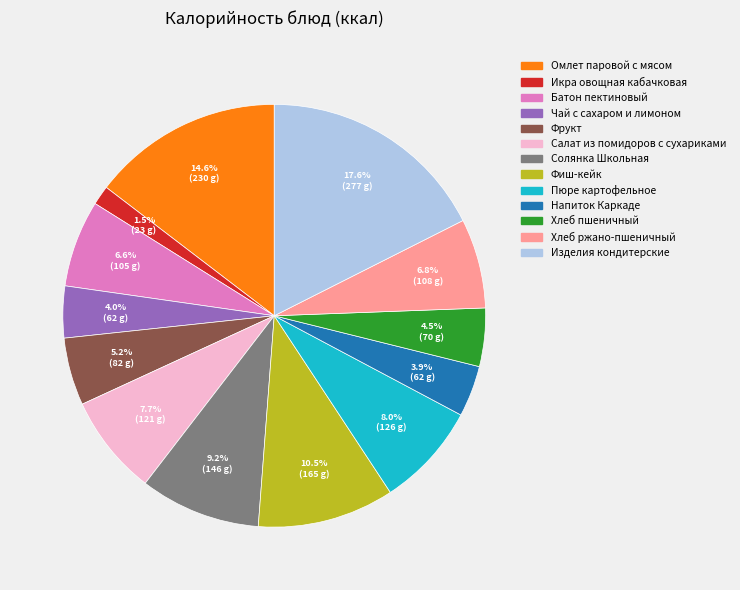

Which slice is the largest?

Изделия кондитерские